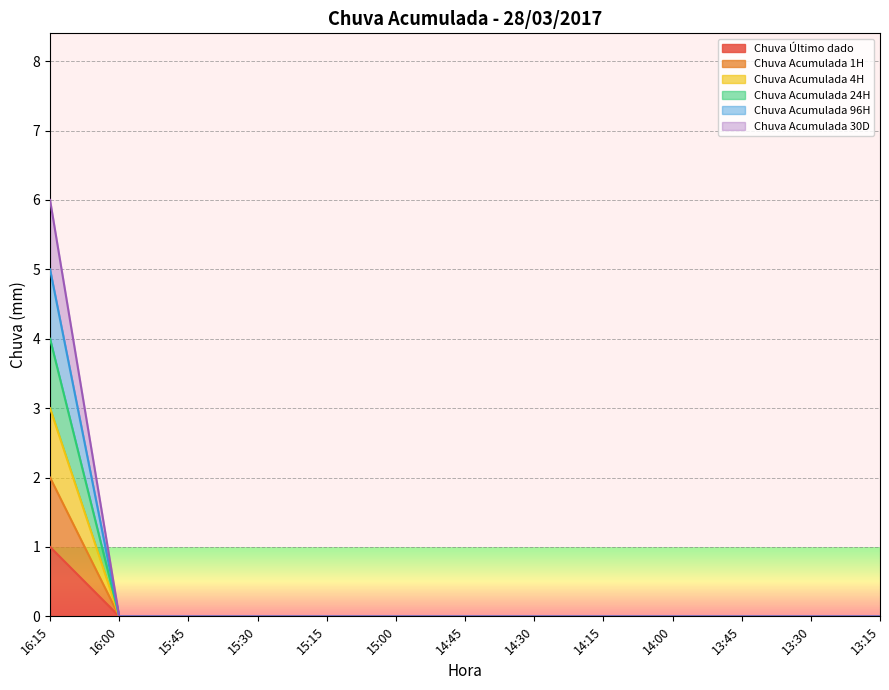

True or false: Chuva Acumulada 30D and Chuva Acumulada 4H cross at least once.

False